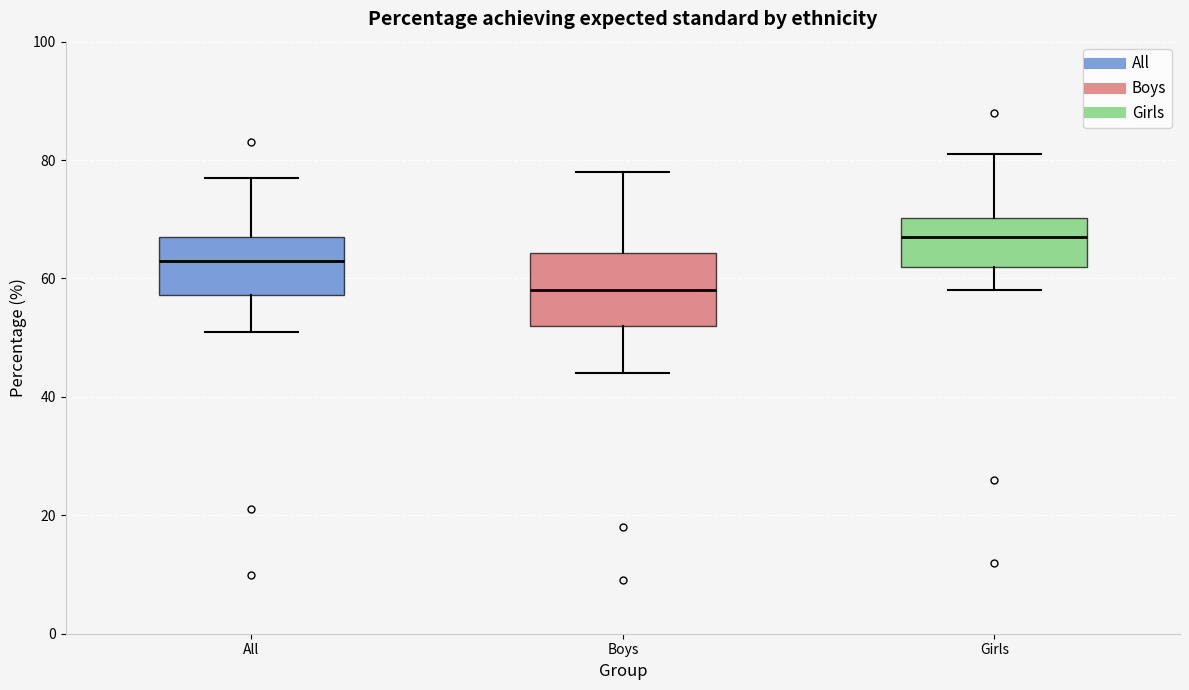

Which box is the tallest, from its lower edge to its upper edge?

Boys